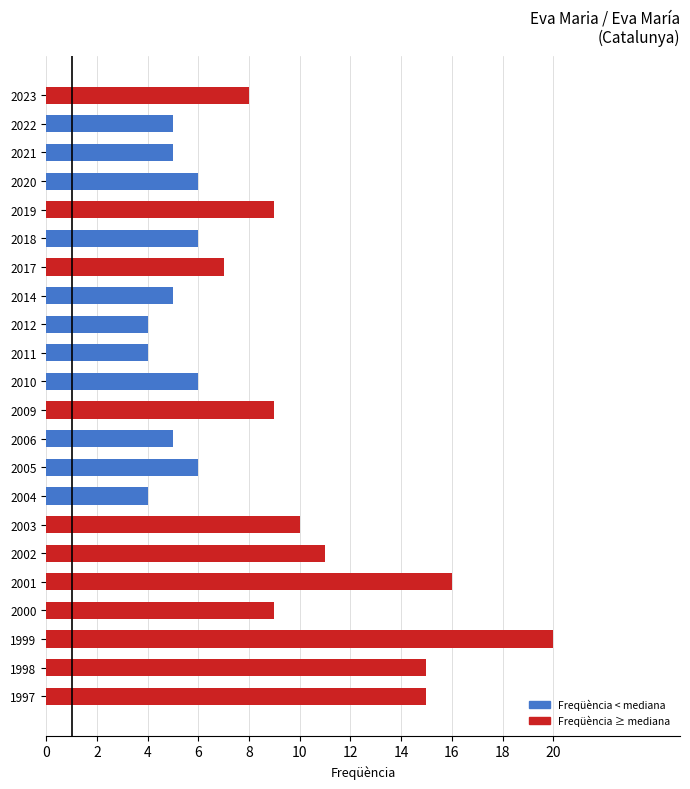

What is the value of the 22nd bar from the top?

15